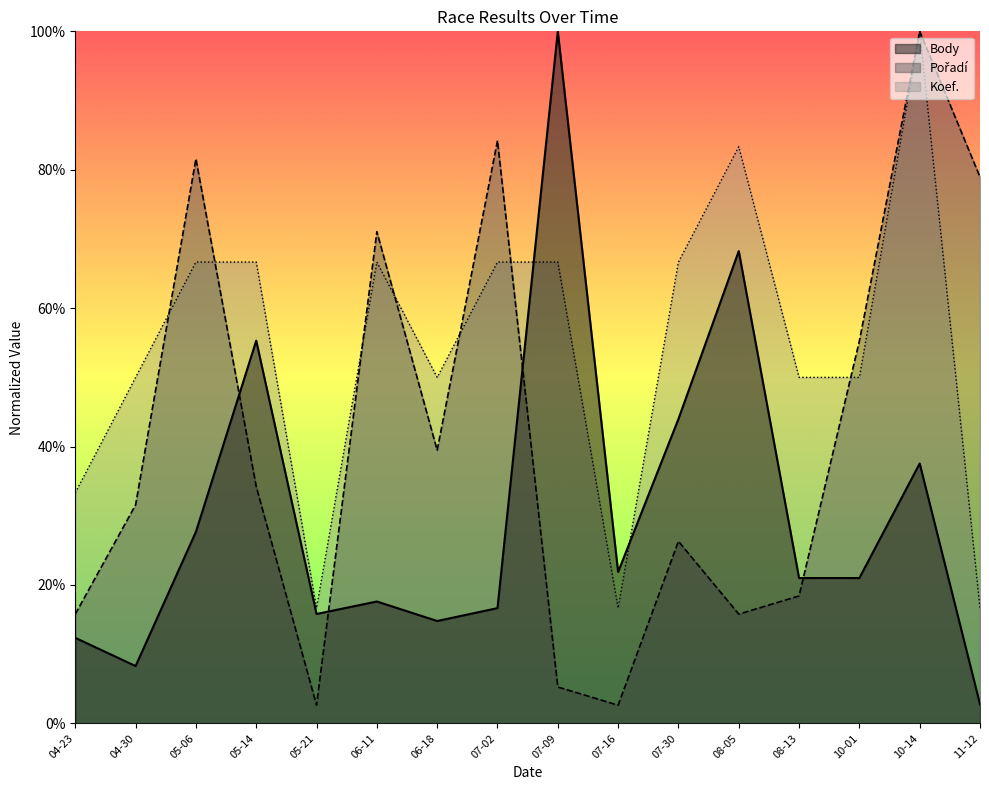

Rank the series by their average value, from lowest to highest.

Body, Pořadí, Koef.